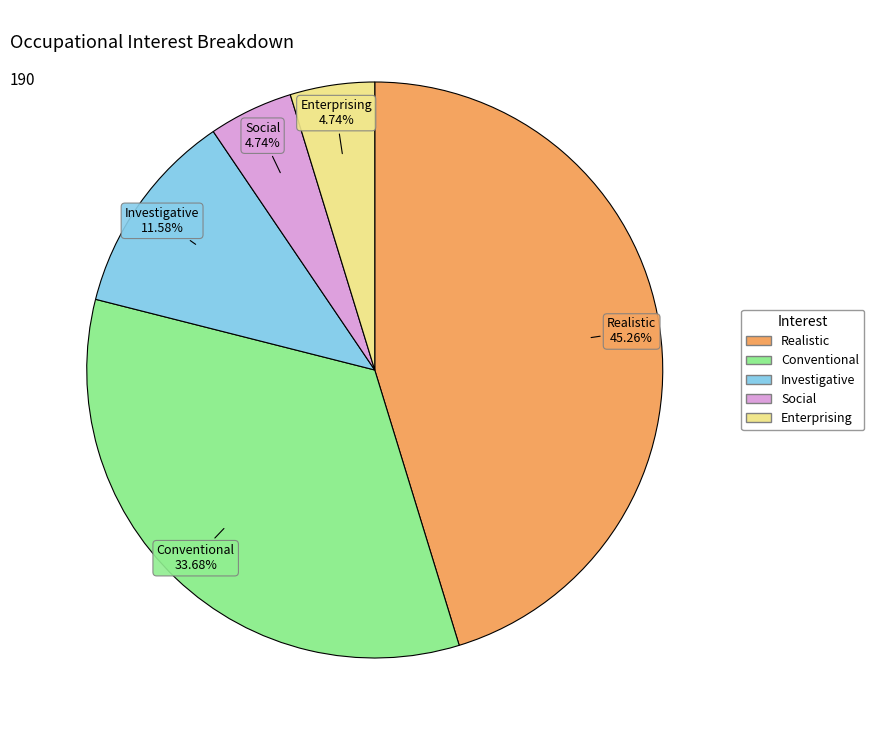

Is there a majority slice in this chart?

No